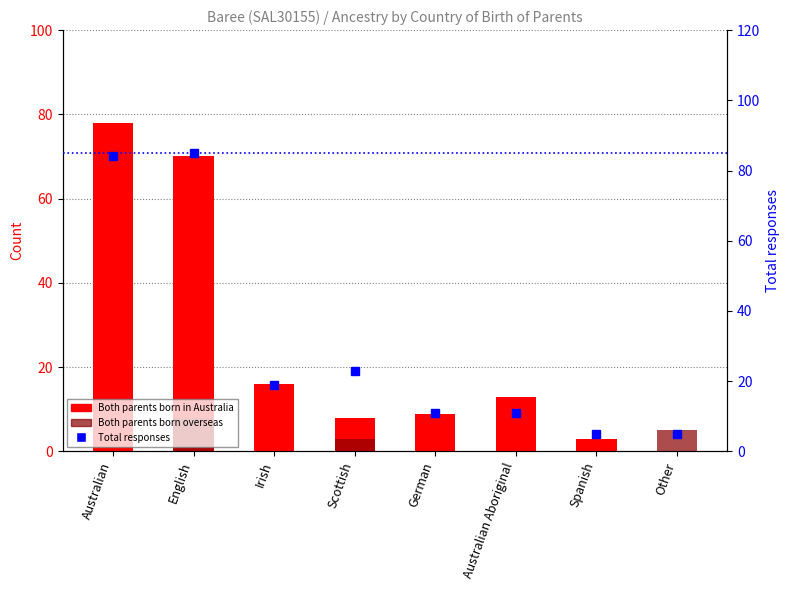

Does the chart contain stacked bars?

No